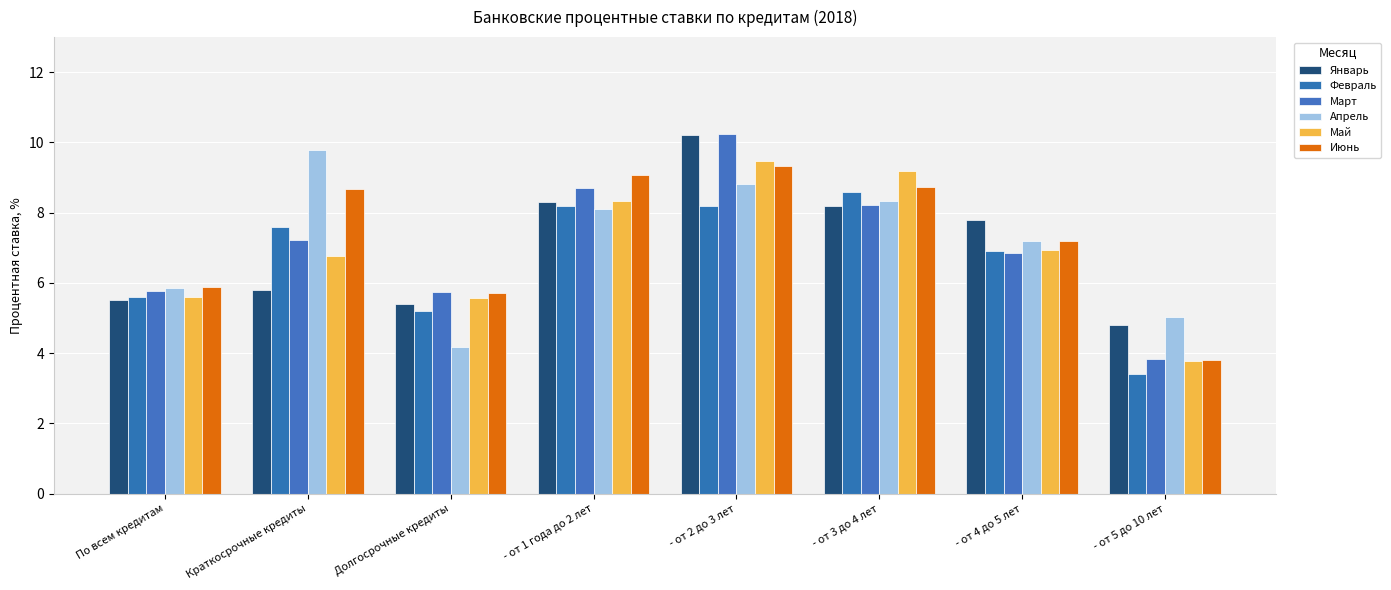

What is the total value across all series at - от 5 до 10 лет?

24.7